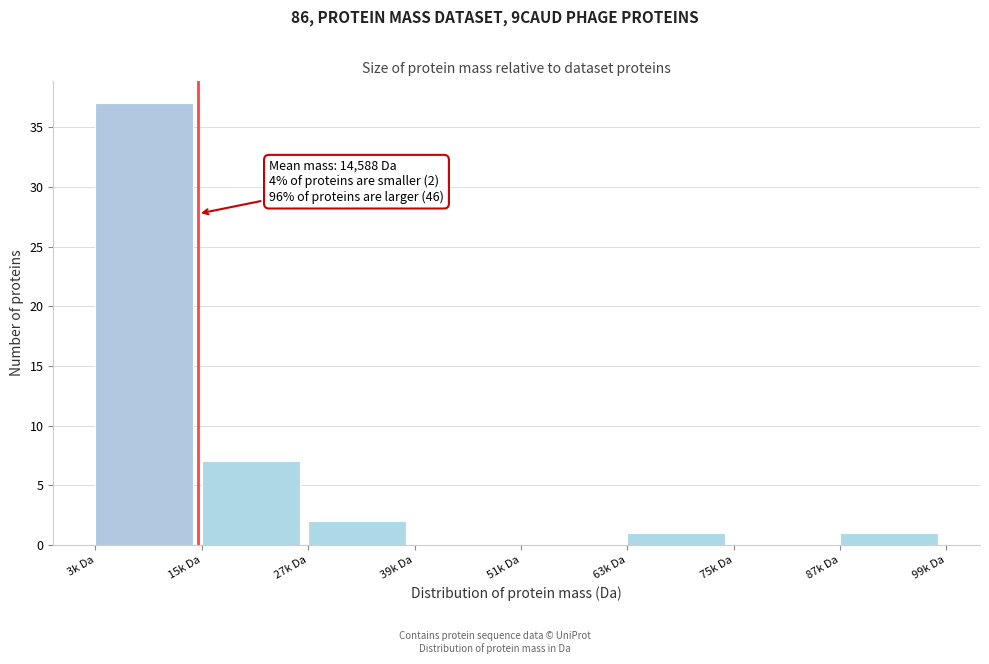

Reading left to right, list all the values displayed in this chart.

3k Da=37	15k Da=7	27k Da=2	39k Da=0	51k Da=0	63k Da=1	75k Da=0	87k Da=1